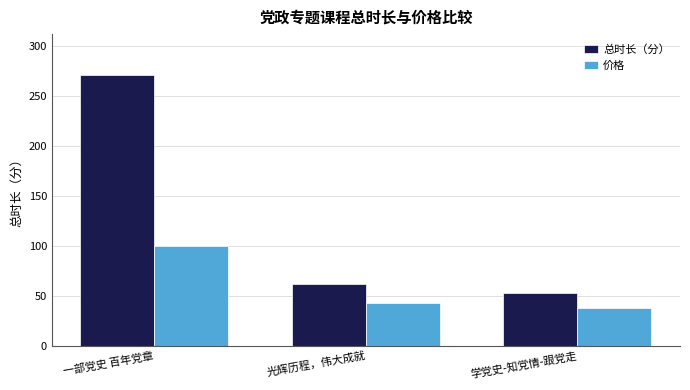

At which label does 价格 reach its peak?

一部党史 百年党章